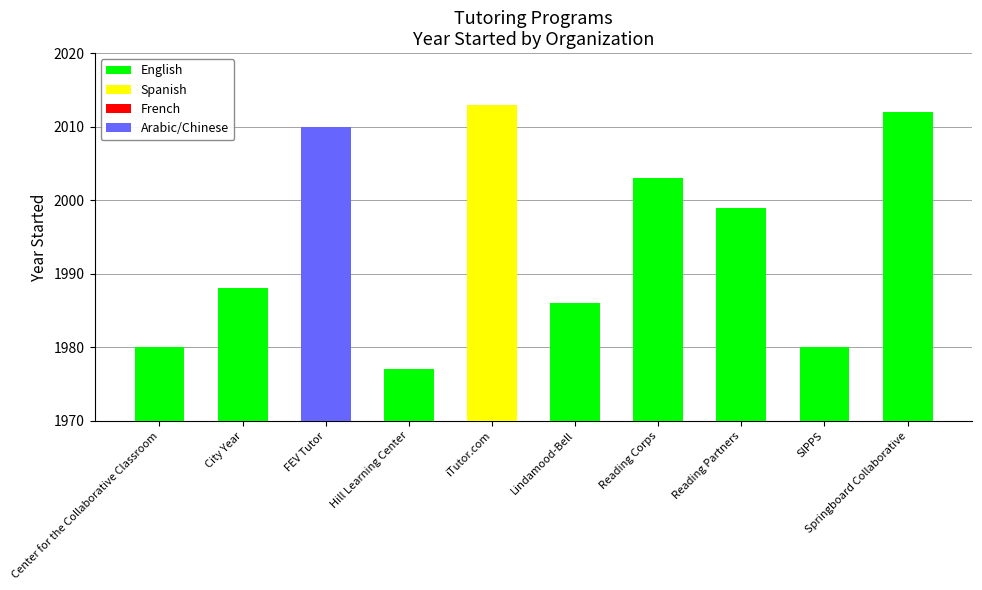

What is the minimum value shown in the chart?

1977